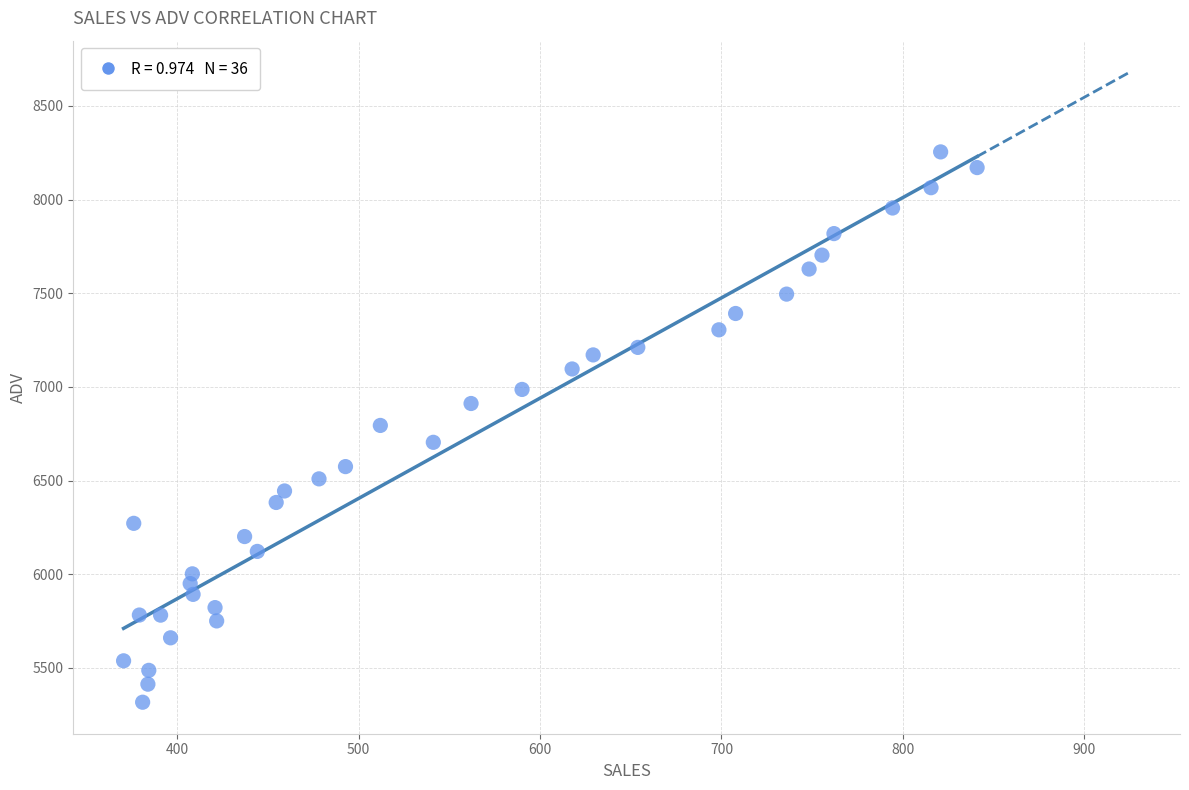

What is the range of Y values (max minus min)?

2937.7